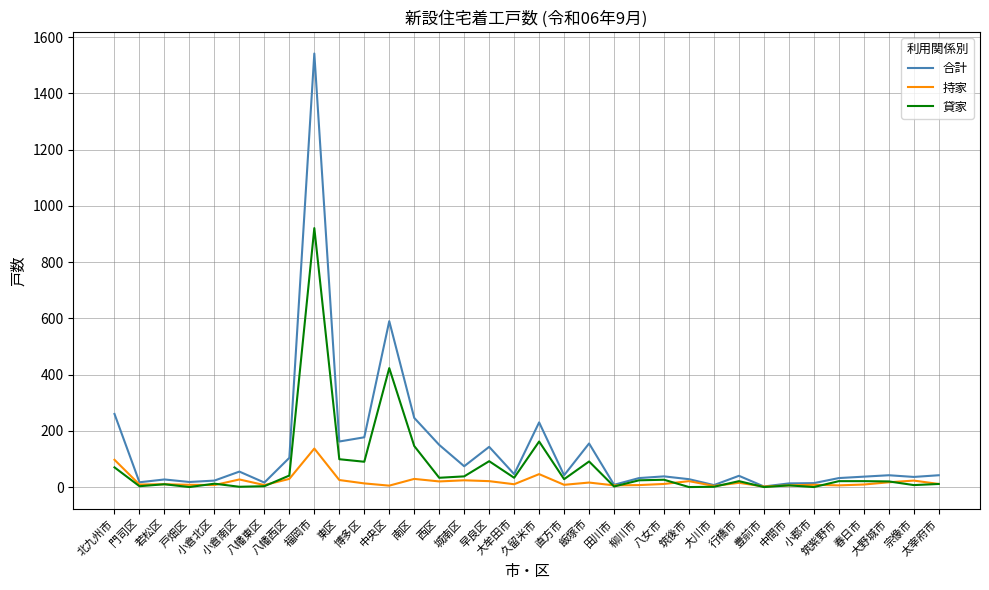

What is the maximum value shown in the chart?

1542